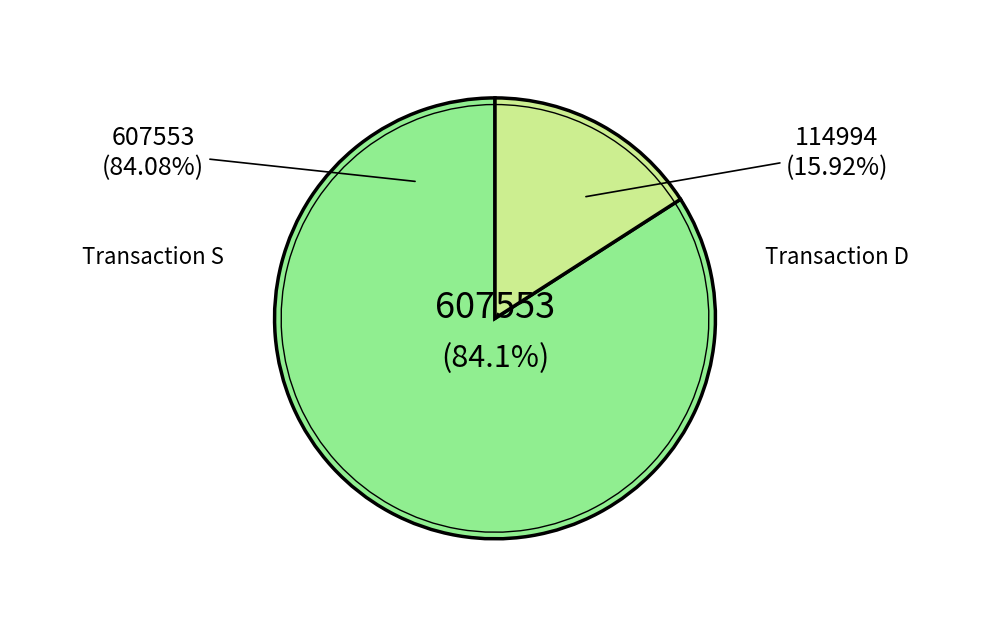

How many segments does this pie chart have?

2